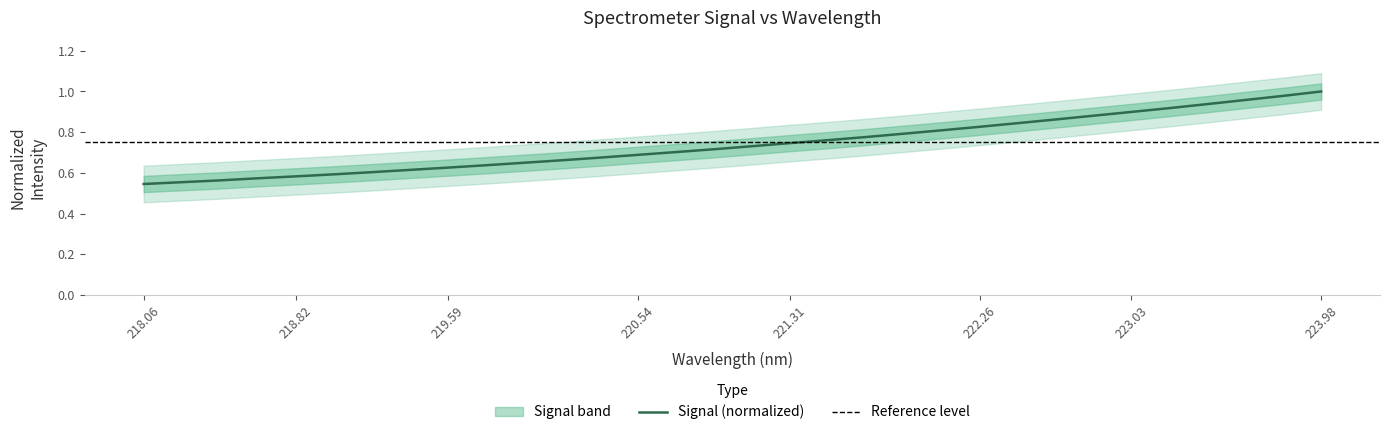

At which category does the chart reach its minimum across all series?

218.06